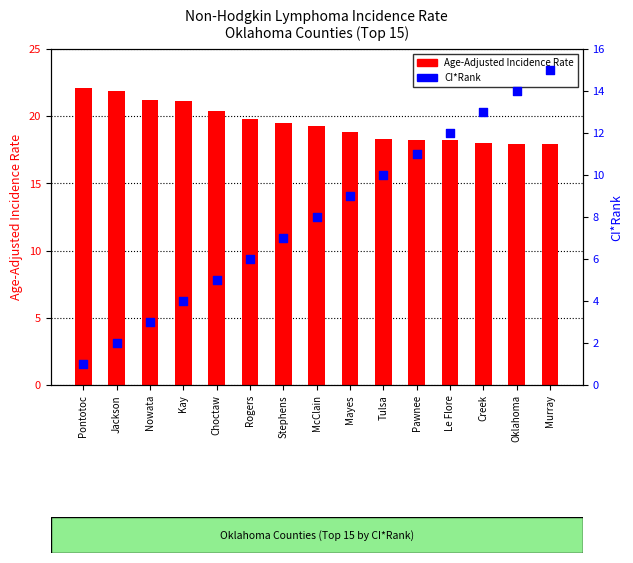

What is the total value across all series at Pontotoc?

23.1